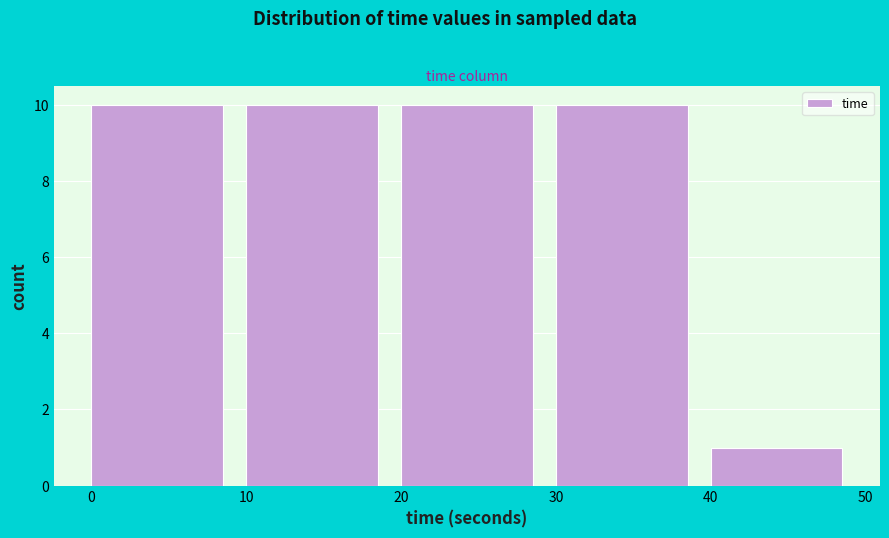

Reading left to right, list every bar in this chart as the range it spans on the x-axis followed by its height. The values are not printed on the chart, so give them approximately, as read against the axis.

0 to 10: 10
10 to 20: 10
20 to 30: 10
30 to 40: 10
40 to 50: 1